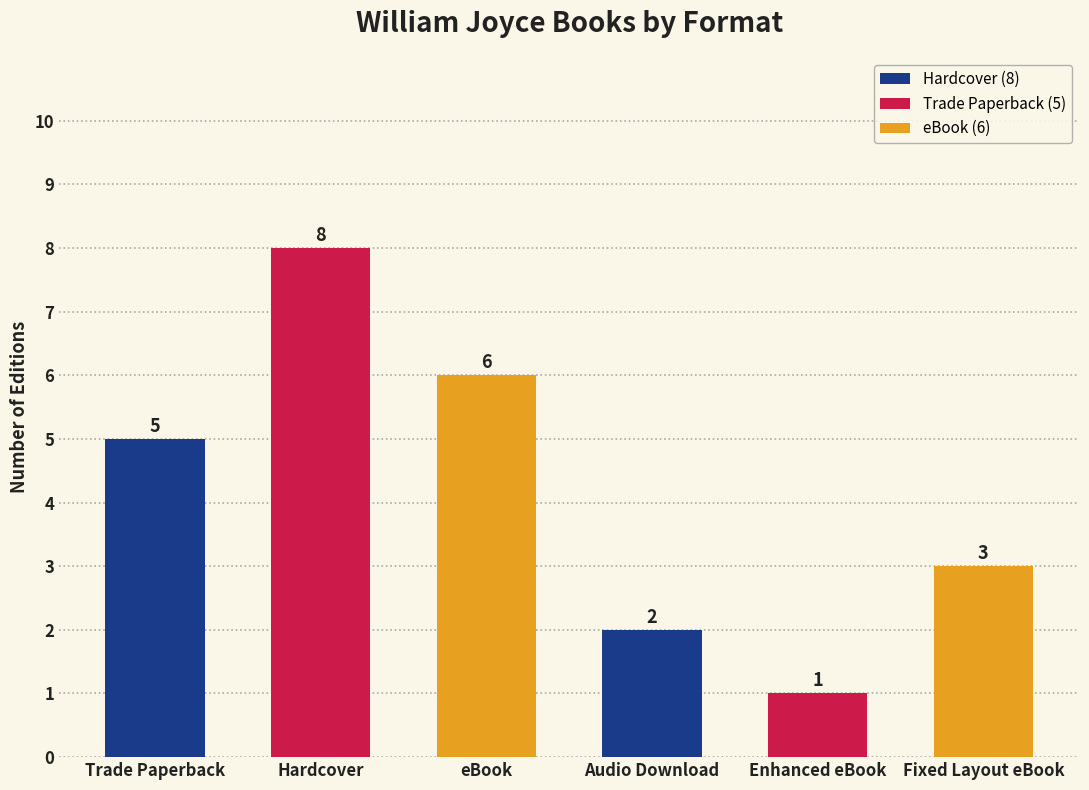

List the labels in order of value, smallest first.

Enhanced eBook, Audio Download, Fixed Layout eBook, Trade Paperback, eBook, Hardcover